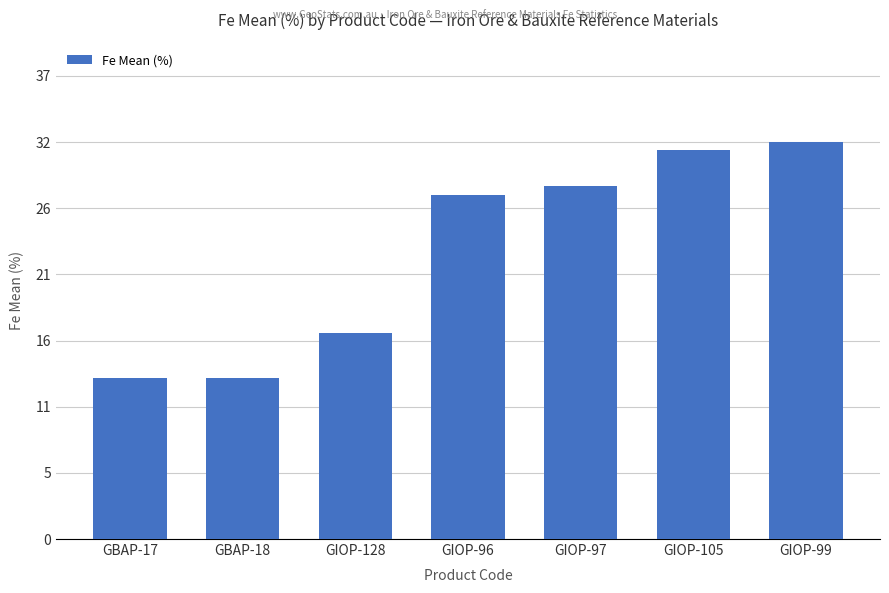

What is the difference between the maximum and minimum values?

18.8